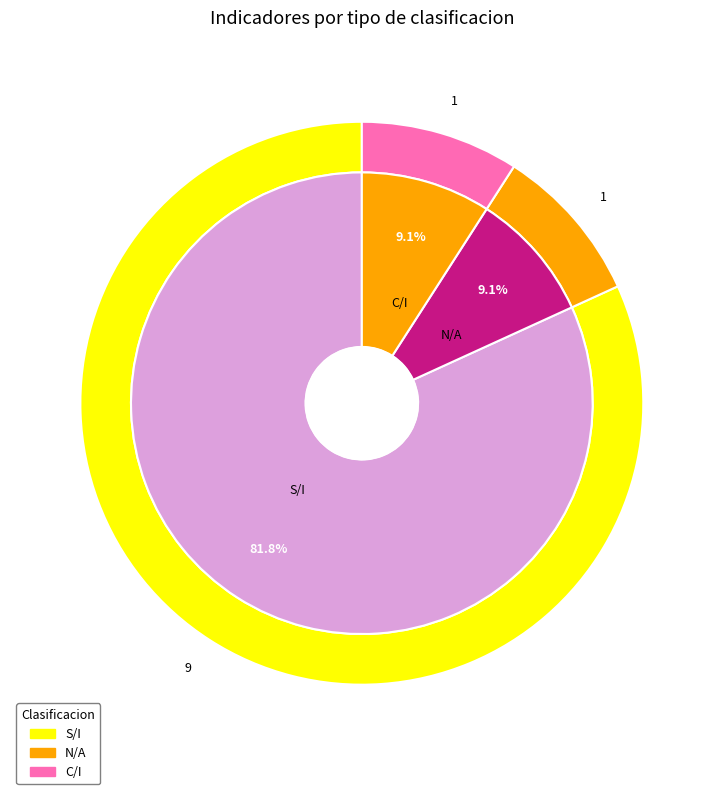

Rank the categories by value from highest to lowest.

S/I, N/A, C/I